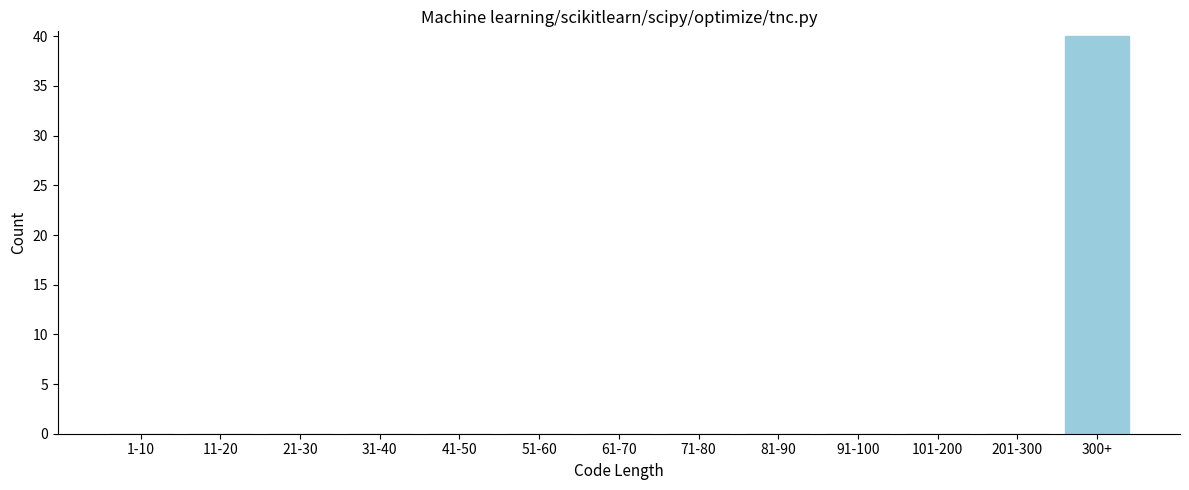

Reading right to left, extract all data points from this chart.

300+=40	201-300=0	101-200=0	91-100=0	81-90=0	71-80=0	61-70=0	51-60=0	41-50=0	31-40=0	21-30=0	11-20=0	1-10=0